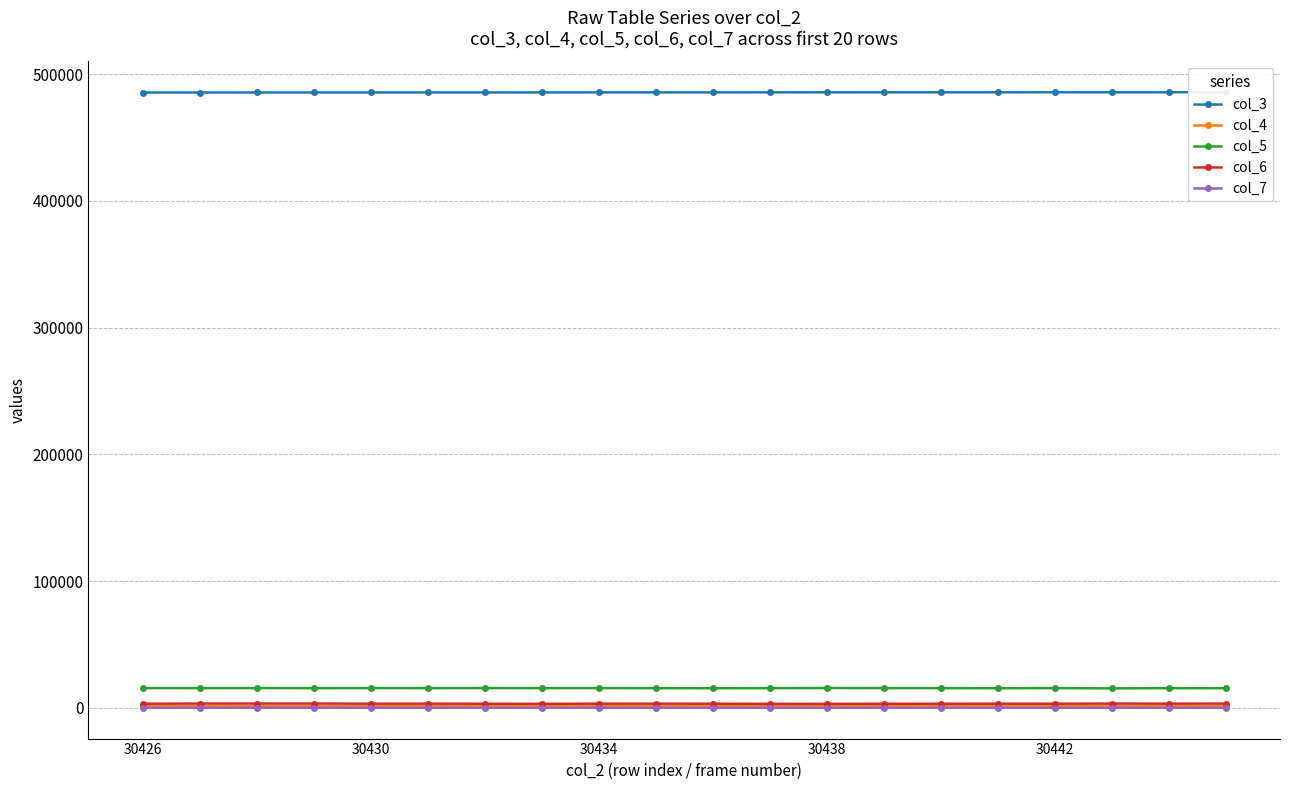

True or false: col_5 and col_7 intersect in this chart.

False